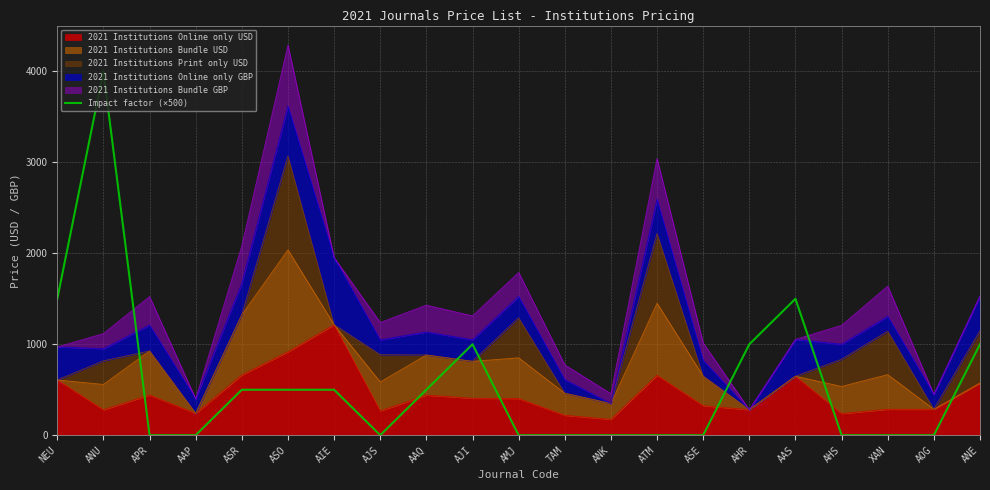

Where is the first local minimum?

AJS